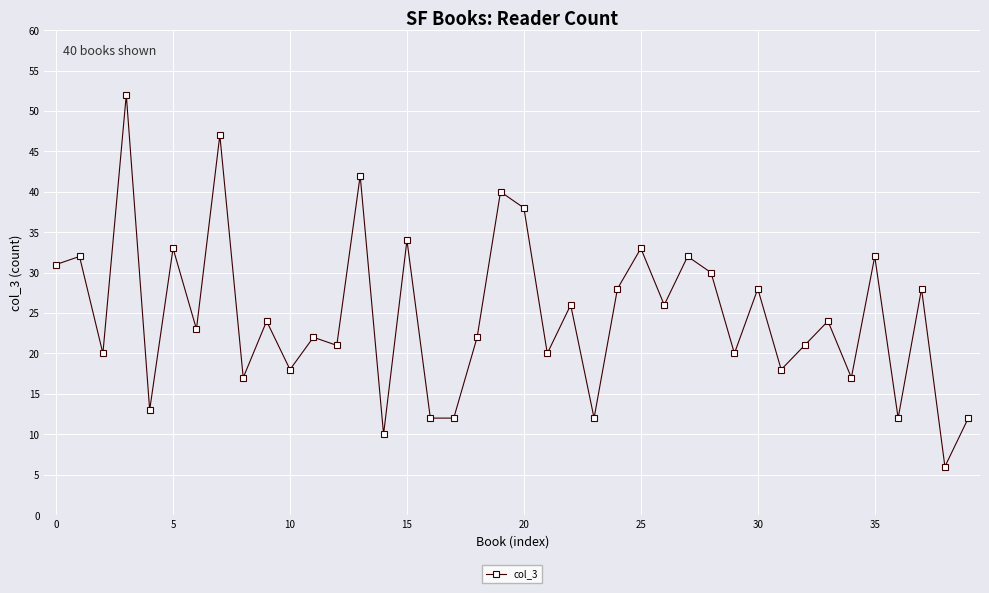

True or false: there are more than 0 points higher than both neighbors.

True